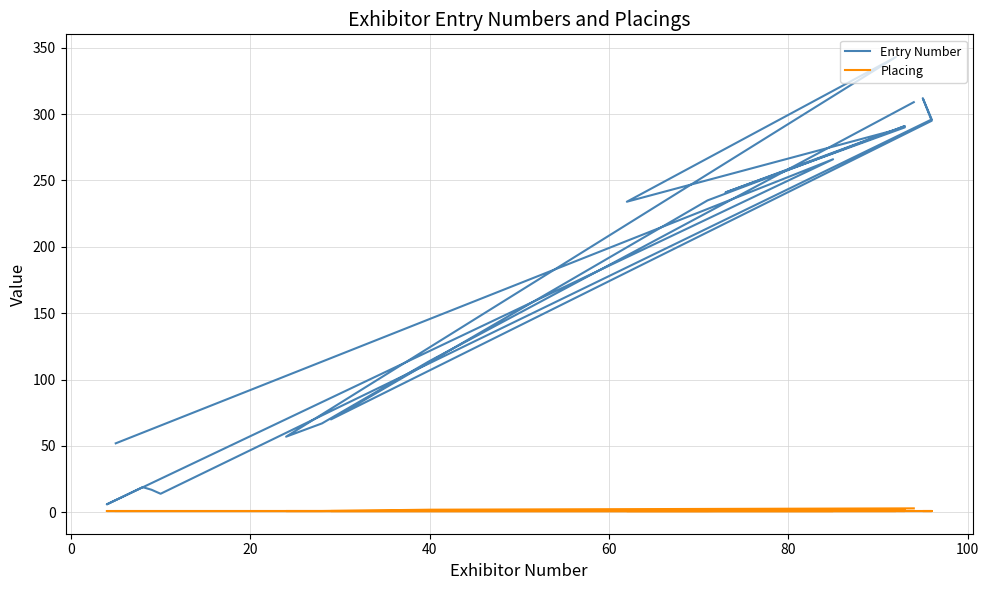

True or false: Entry Number and Placing intersect in this chart.

False